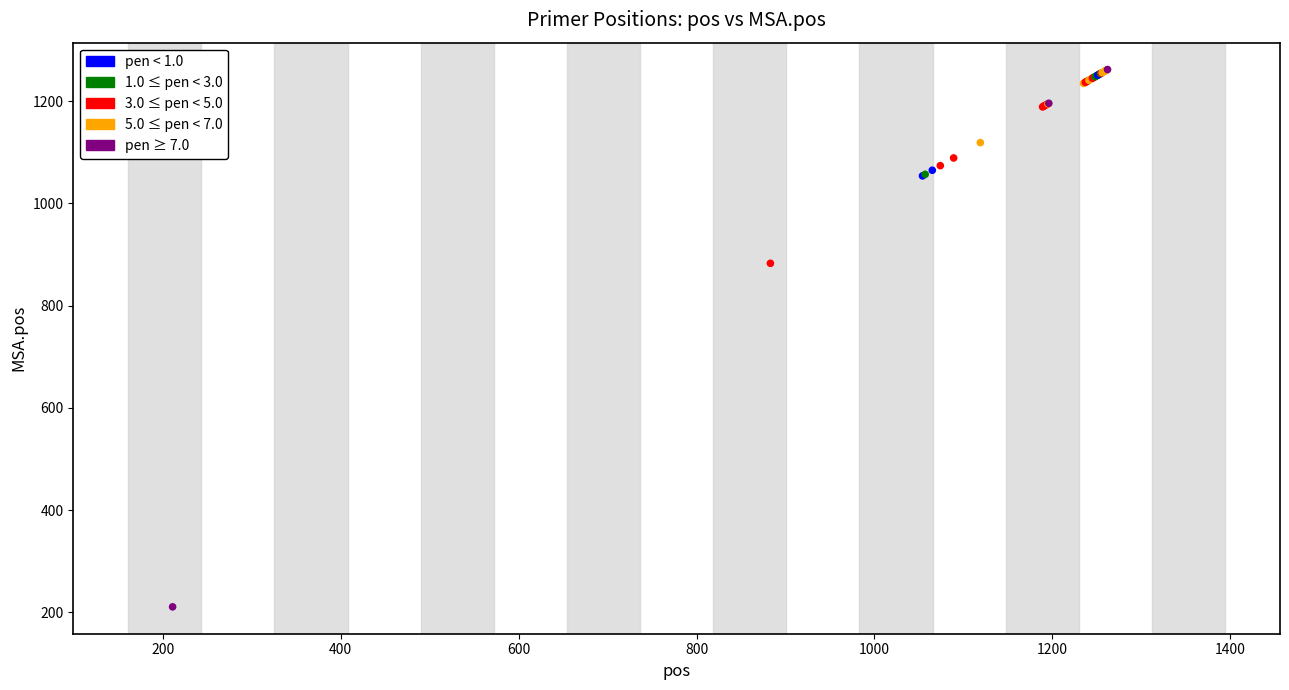

What Y value in the scatter plot is closest to 736?

883